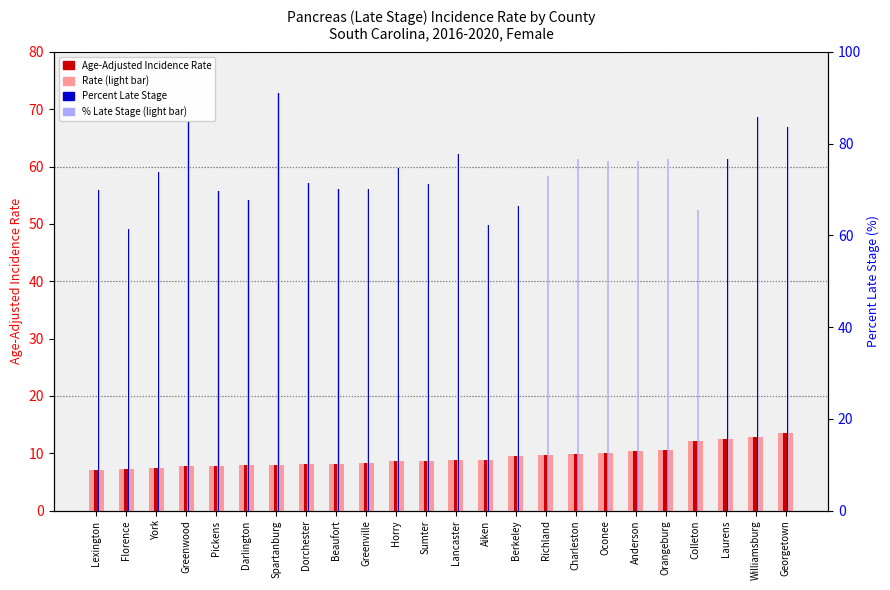

At which label is Age-Adjusted Incidence Rate closest to 10?

Oconee